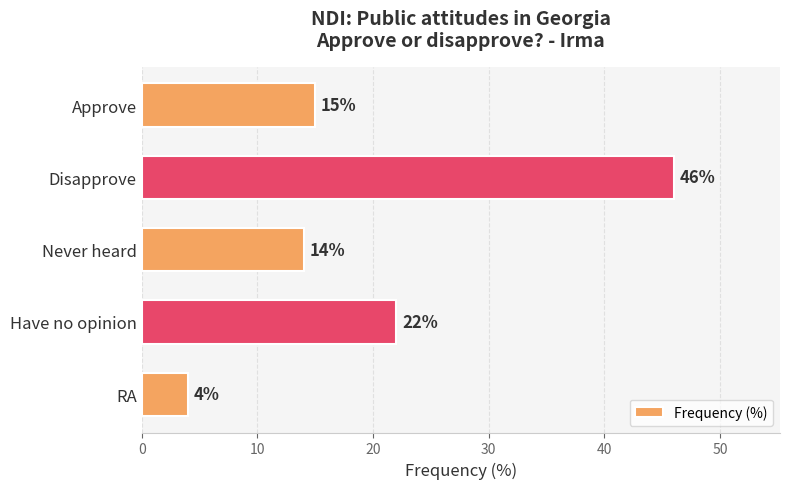

True or false: the data shows 25 at Disapprove.

False